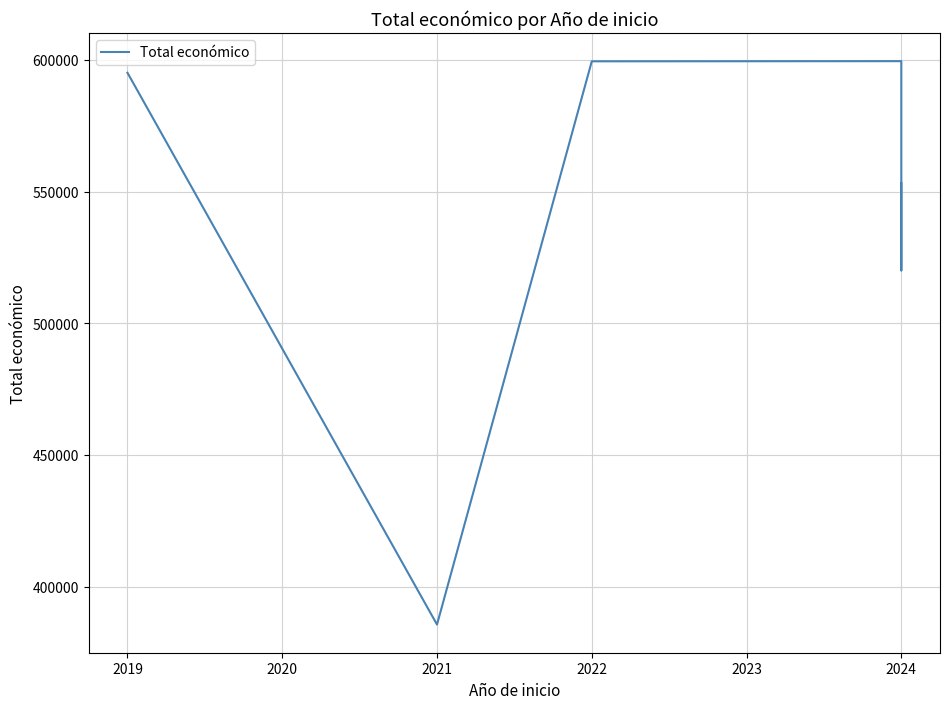

Which has a higher value, 2024 or 2021?

2024